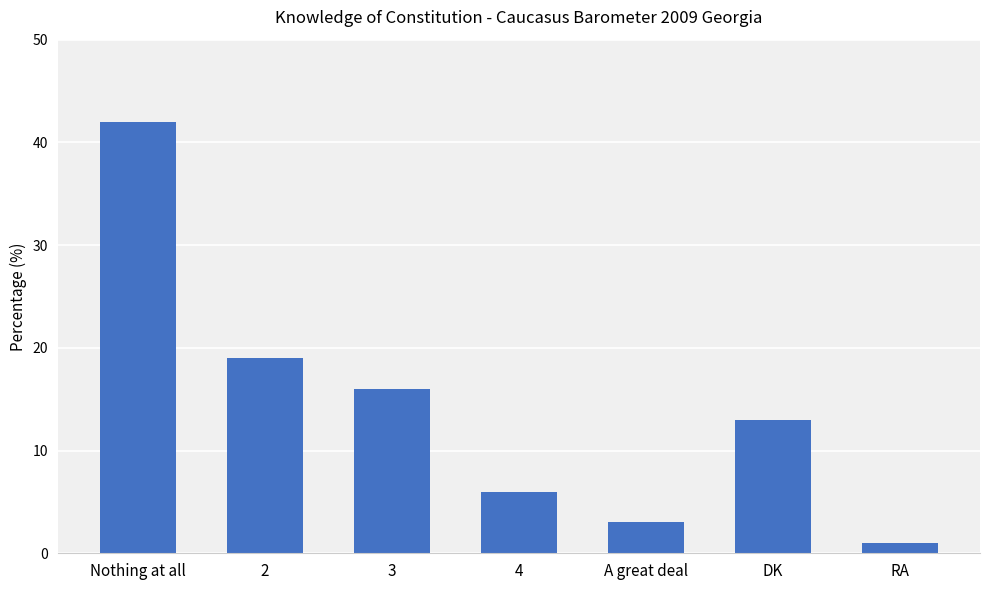

Reading left to right, list all the values displayed in this chart.

42	19	16	6	3	13	1